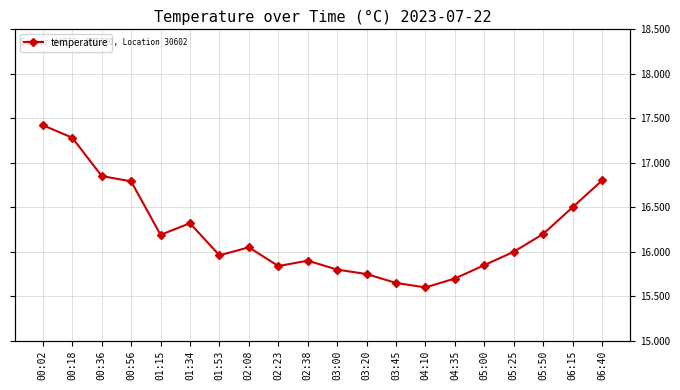

What is the ratio of the value at 02:38 to the value at 02:23?

1.0